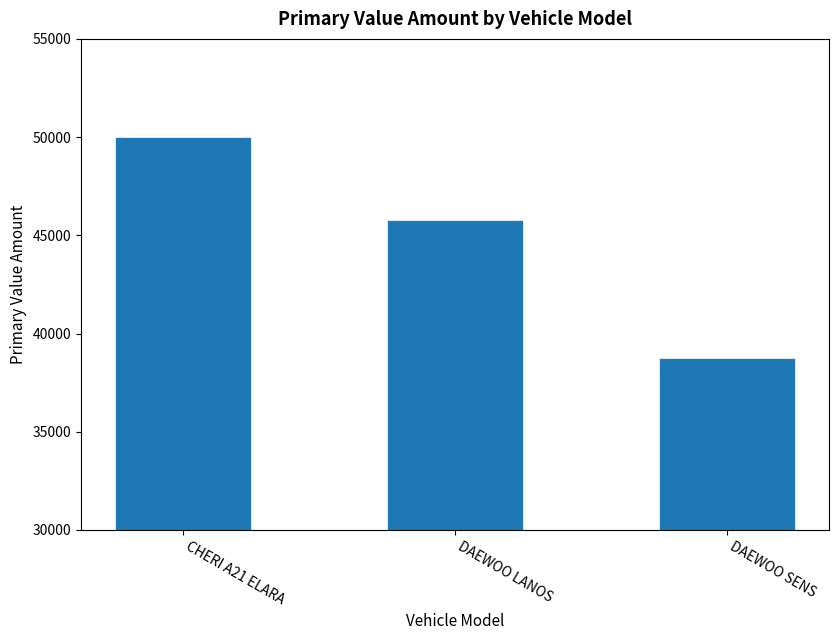

What is the change in value from CHERI A21 ELARA to DAEWOO SENS?

-11221